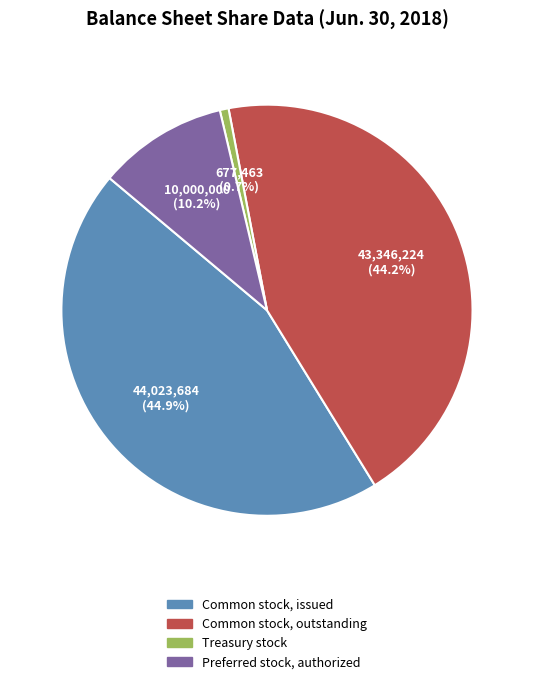

Does any single category account for the majority?

No